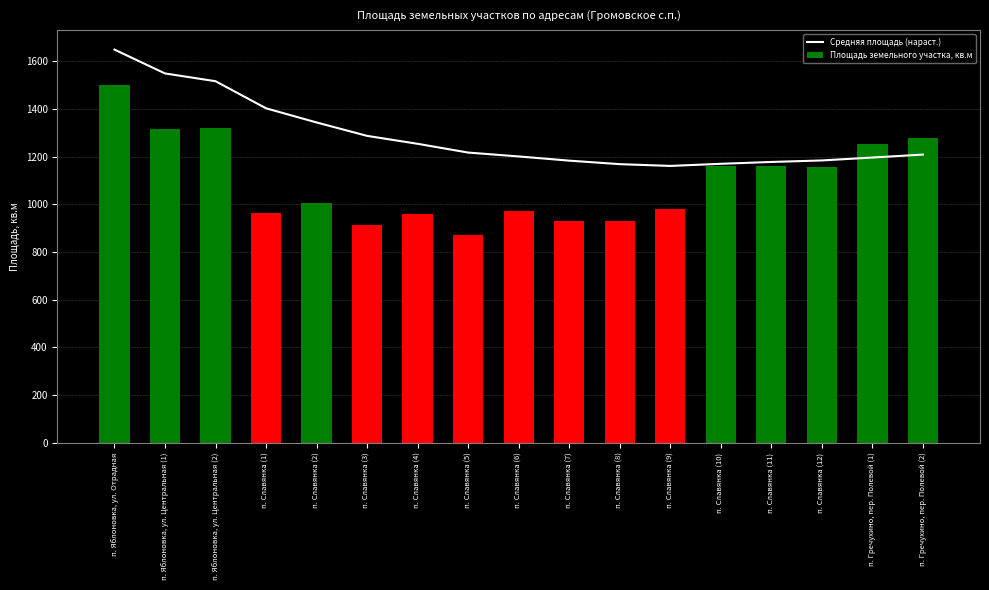

Reading right to left, what are all the values shown in this chart?

Средняя площадь (нараст.): 1209.4	1197.0	1184.8	1178.4	1170.7	1161.8	1169.2	1183.9	1201.6	1217.8	1254.6	1287.9	1344.2	1403.6	1517.3	1549.9	1650.0
Площадь земельного участка, кв.м: 1280.0	1255.0	1158.0	1163.0	1161.0	982.0	929.0	932.0	974.0	873.0	959.0	915.0	1006.0	966.0	1320.0	1318.0	1500.0